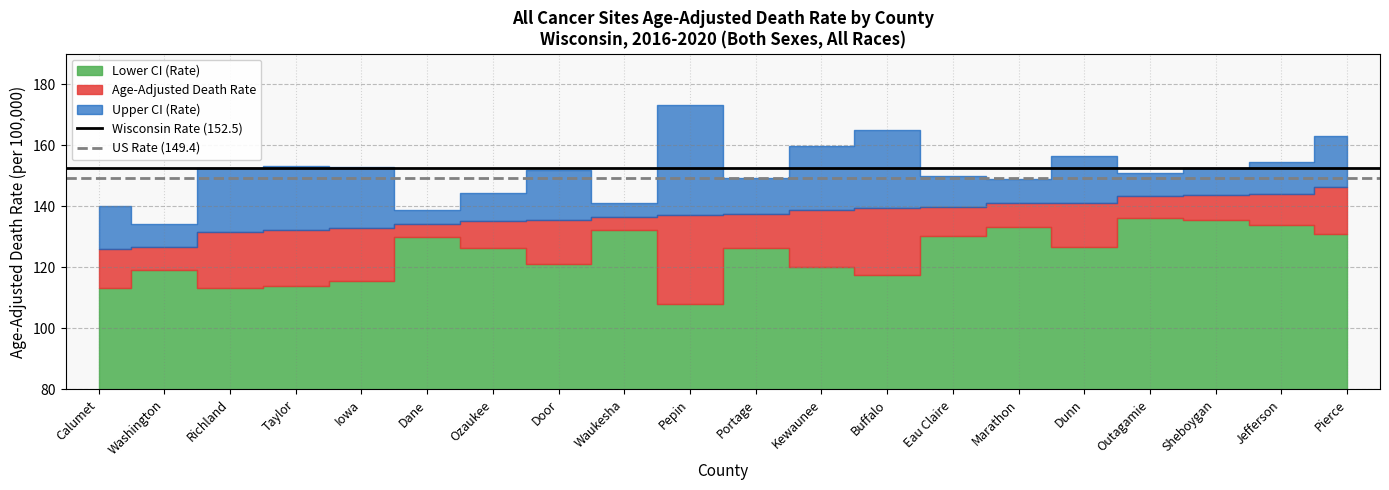

What is the label of the 2nd point from the left?

Washington